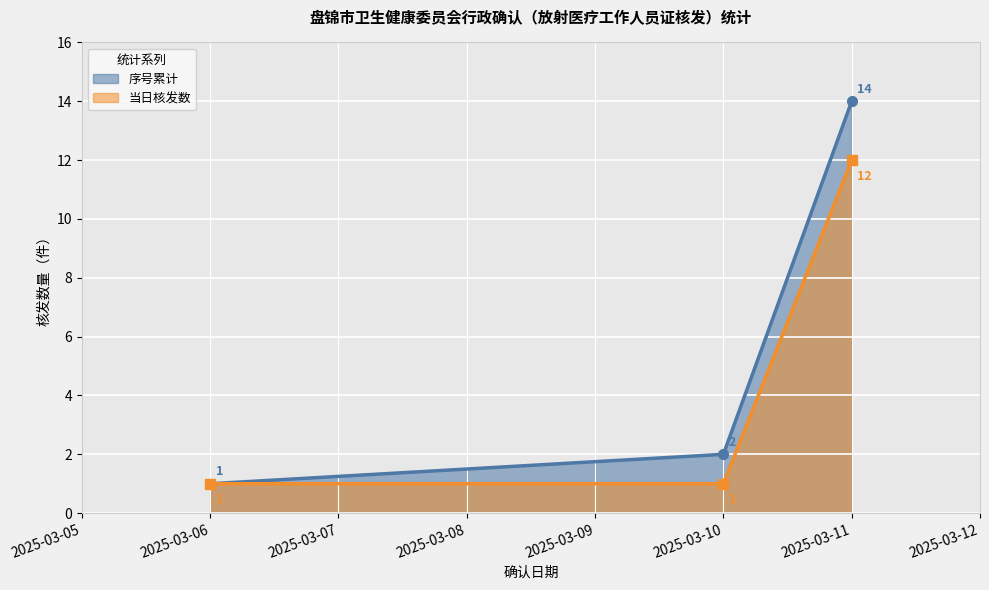

List the labels in order of value, smallest first.

2025-03-06, 2025-03-10, 2025-03-11